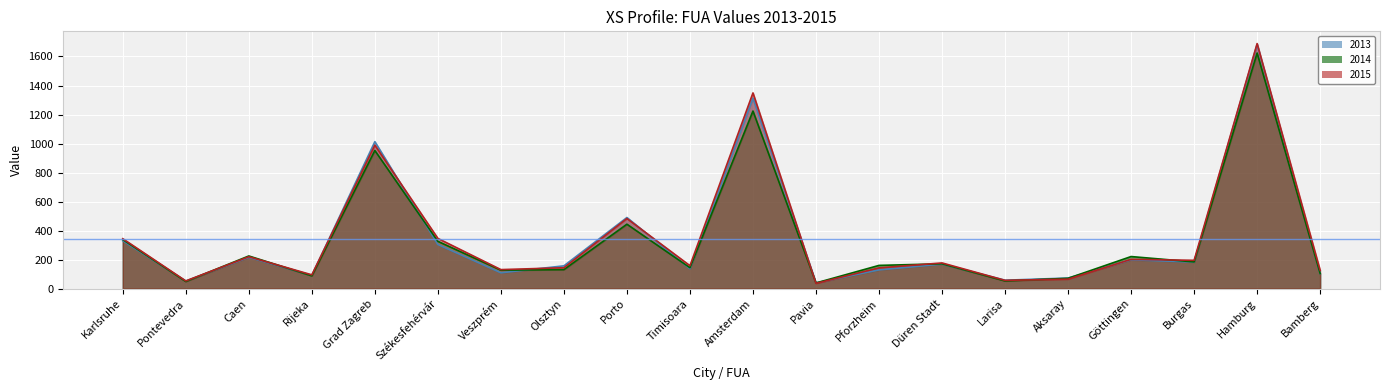

At which label does 2013 reach its peak?

Hamburg